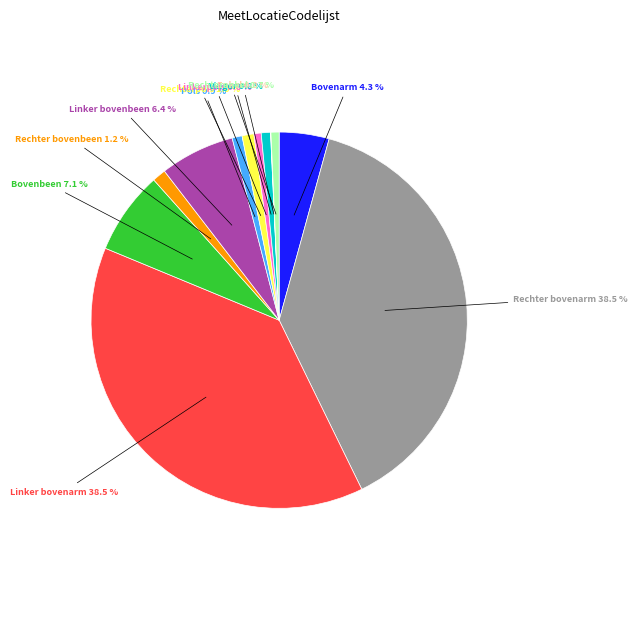

Is there a majority slice in this chart?

No